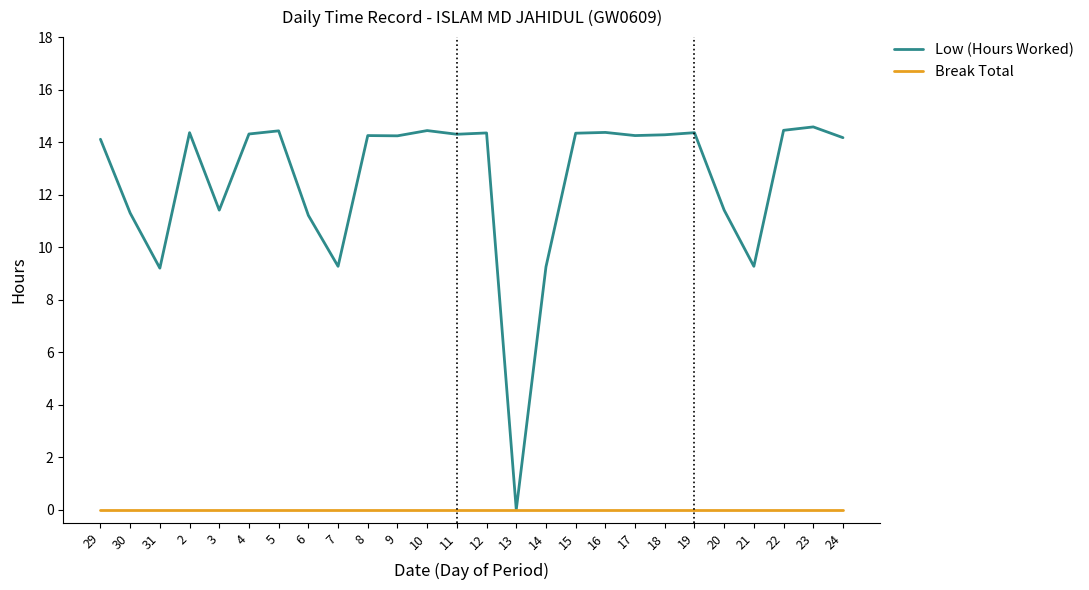

What position from the right is 10?

15